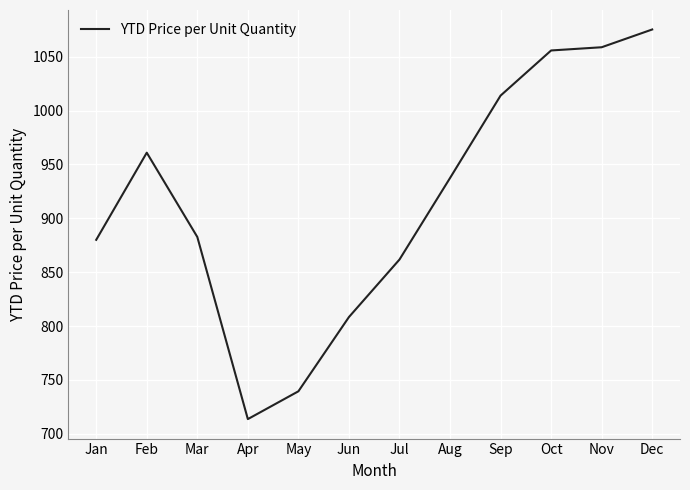

Between Mar and May, which is larger?

Mar